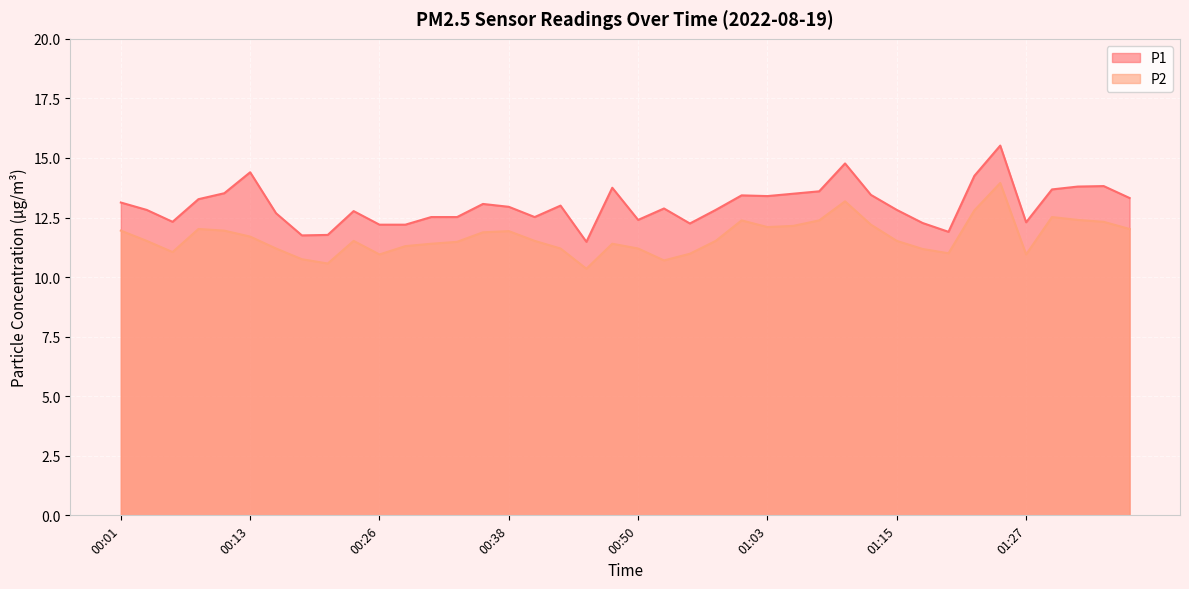

What are all the series names shown in the legend?

P1, P2